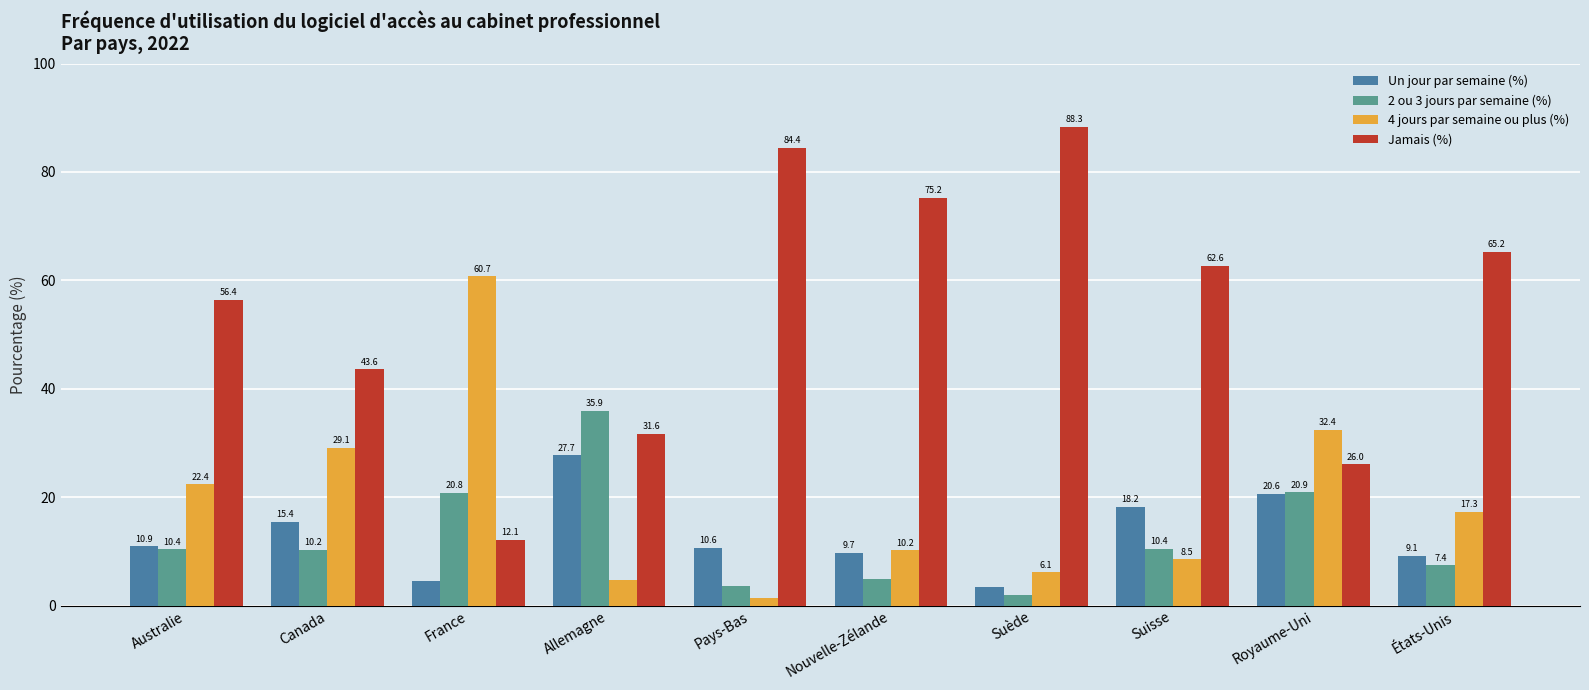

The value of Jamais (%) at Australie is 22.9. True or false?

False